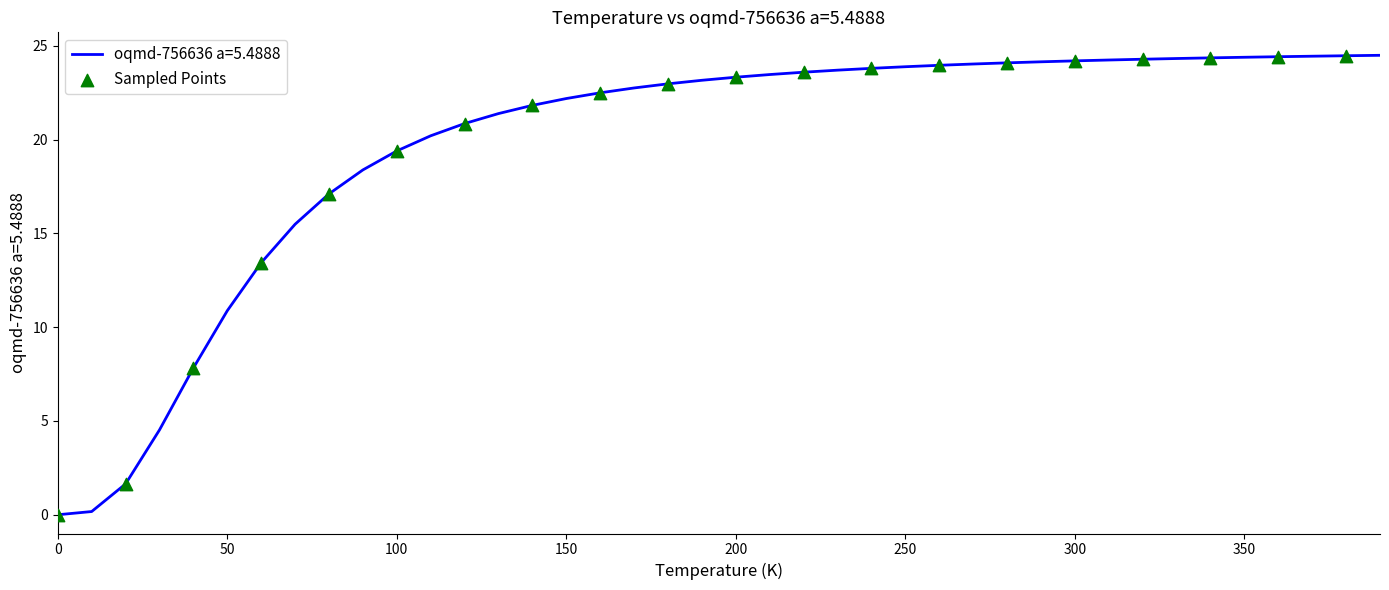

What is the difference between the maximum and minimum values?

24.5